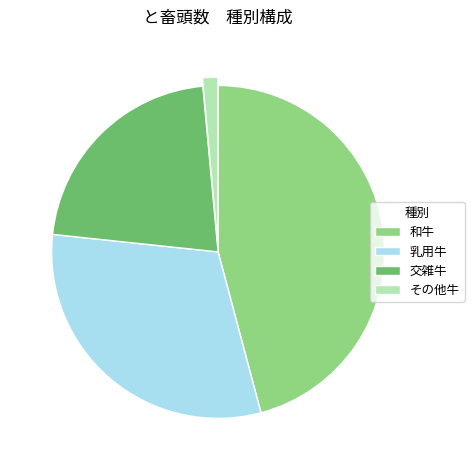

Which has a higher value, 乳用牛 or 和牛?

和牛